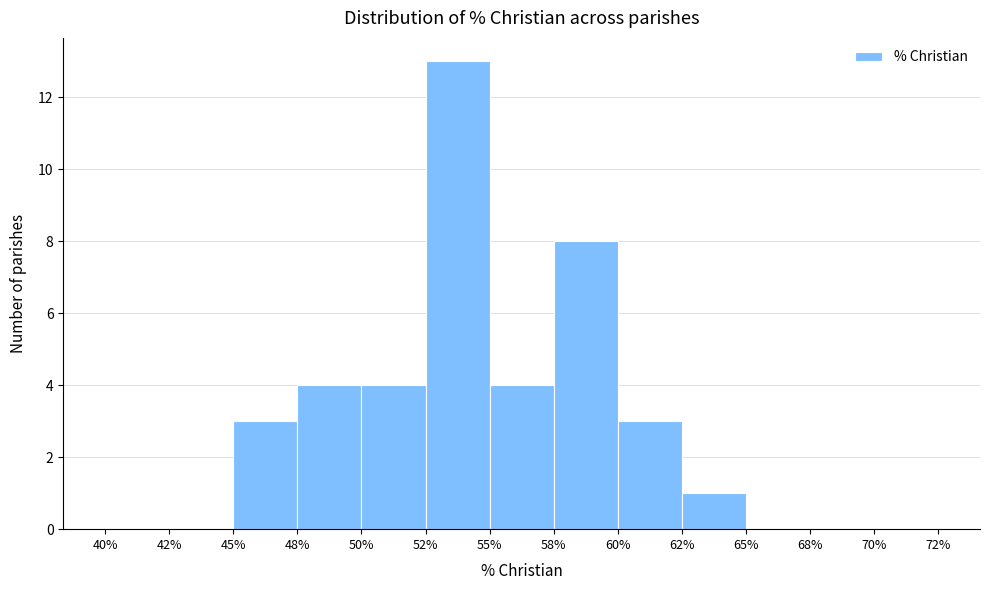

Reading left to right, what are all the values shown in this chart?

40%=0	42%=0	45%=3	48%=4	50%=4	52%=13	55%=4	58%=8	60%=3	62%=1	65%=0	68%=0	70%=0